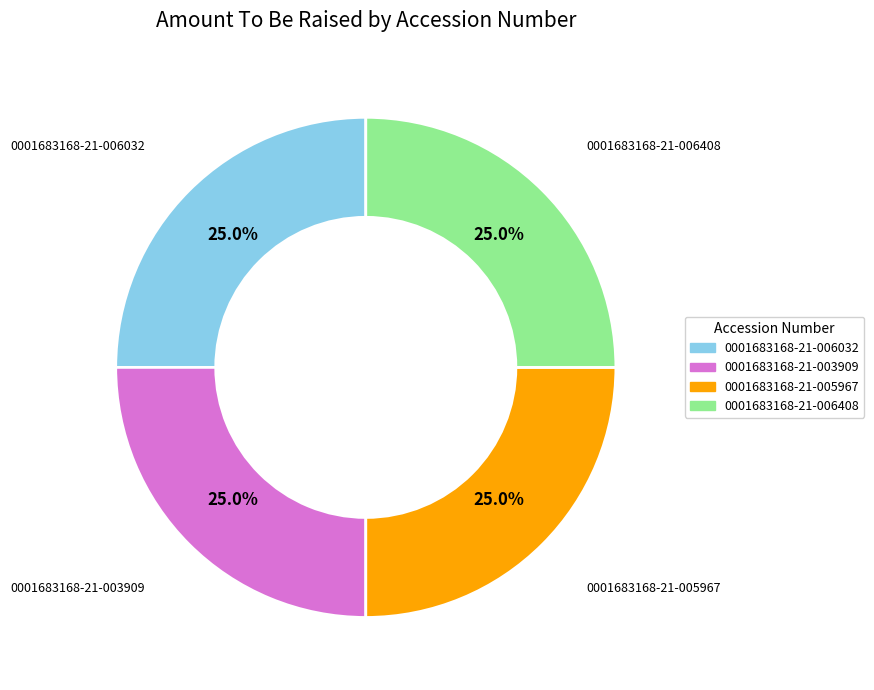

How many slices are in this pie chart?

4